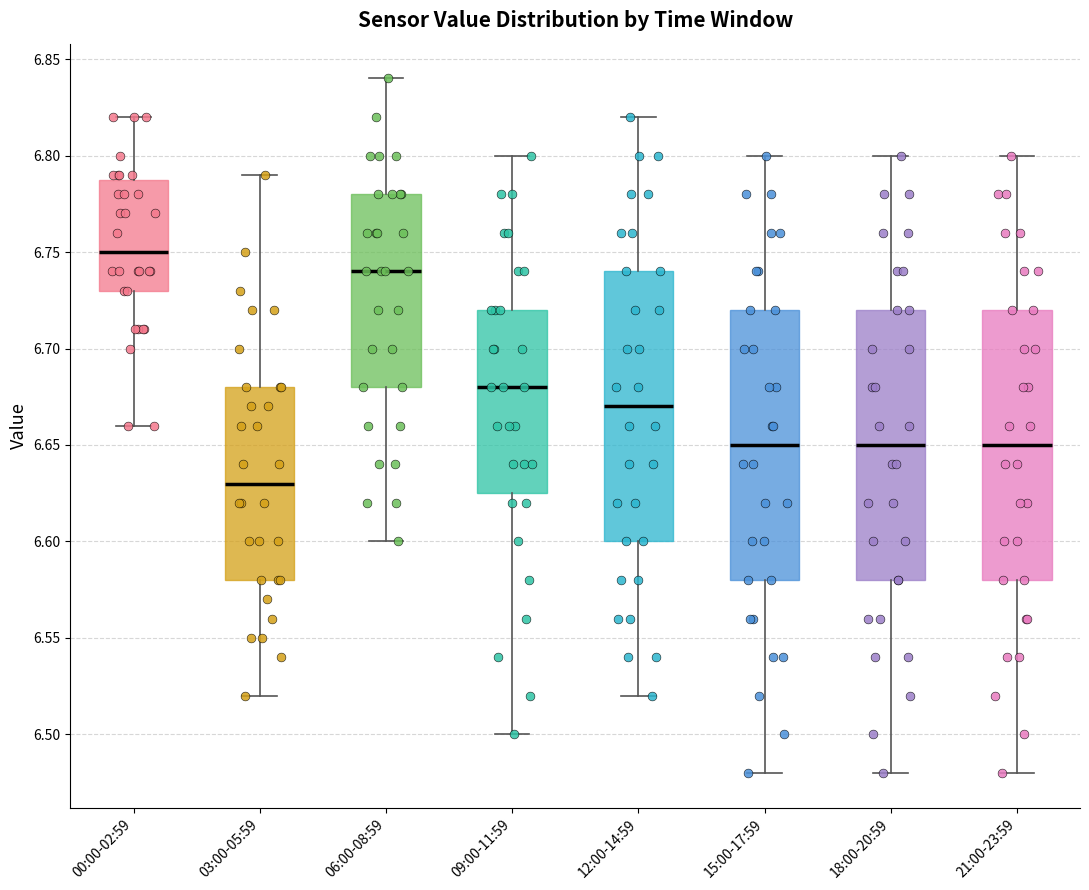

Which box has the lowest median line?

03:00-05:59